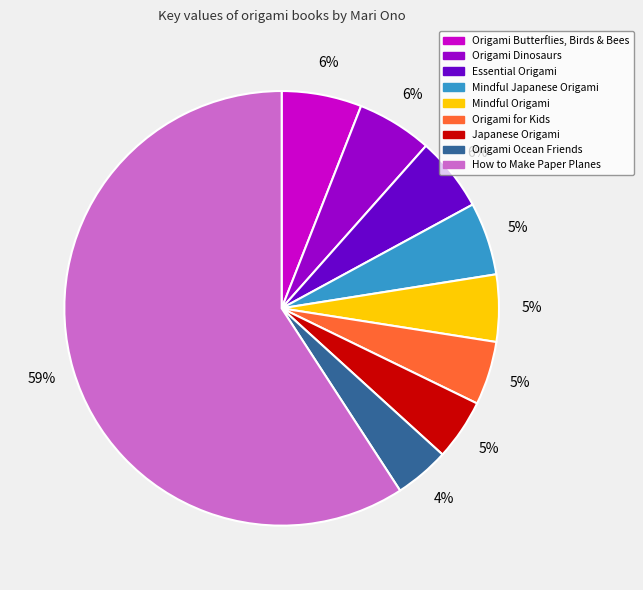

To the nearest percent, what is the average slice percentage?

11%